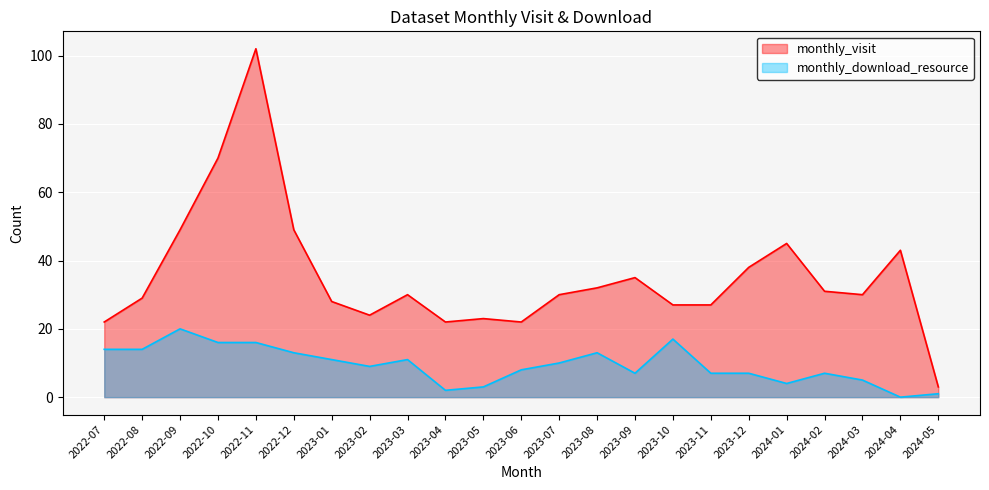

How many interior local valleys does the monthly_download_resource series have?

5